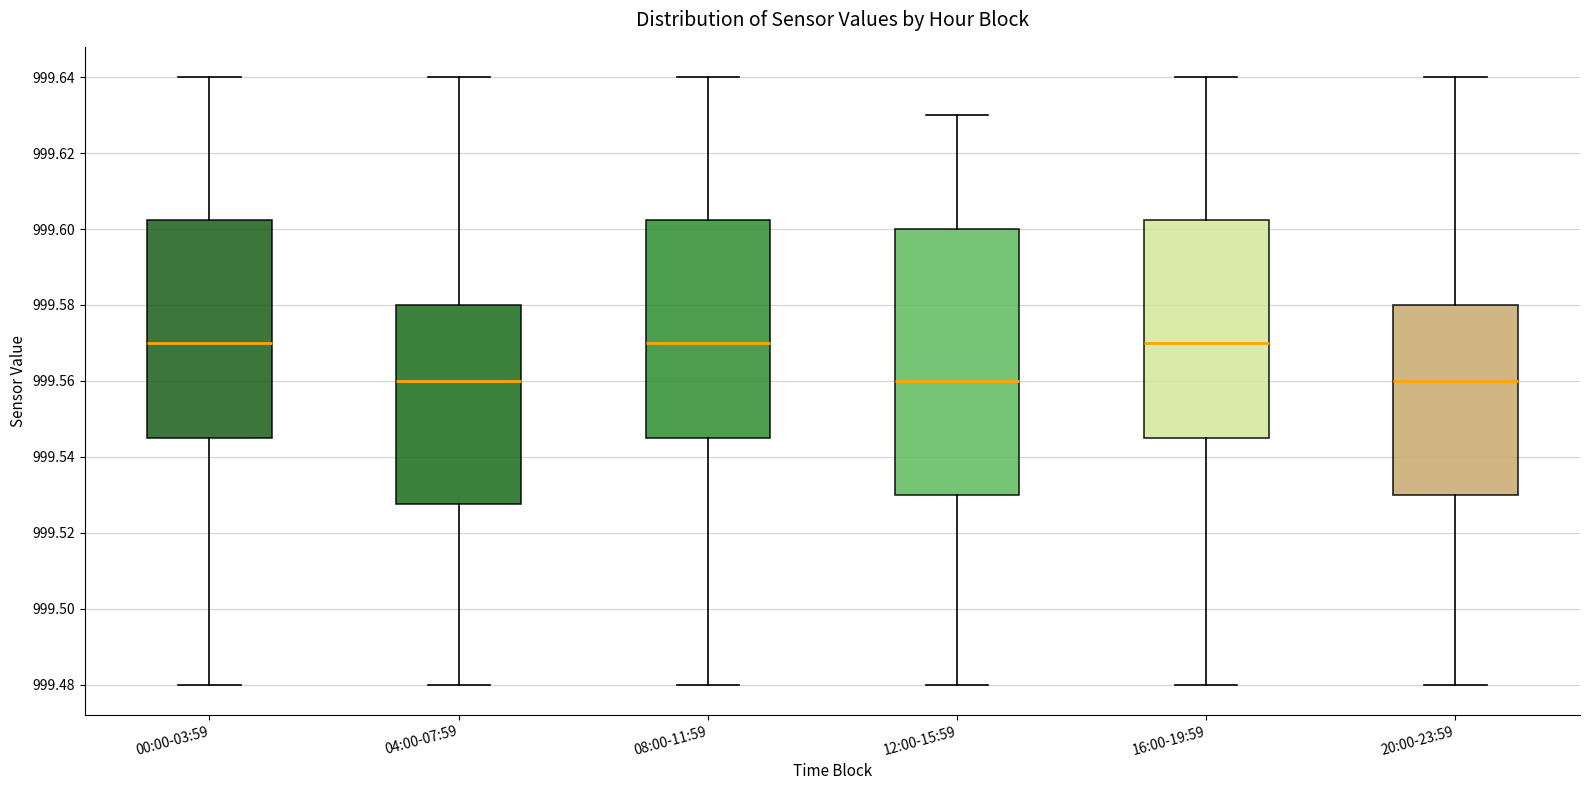

Which box is the tallest, from its lower edge to its upper edge?

12:00-15:59